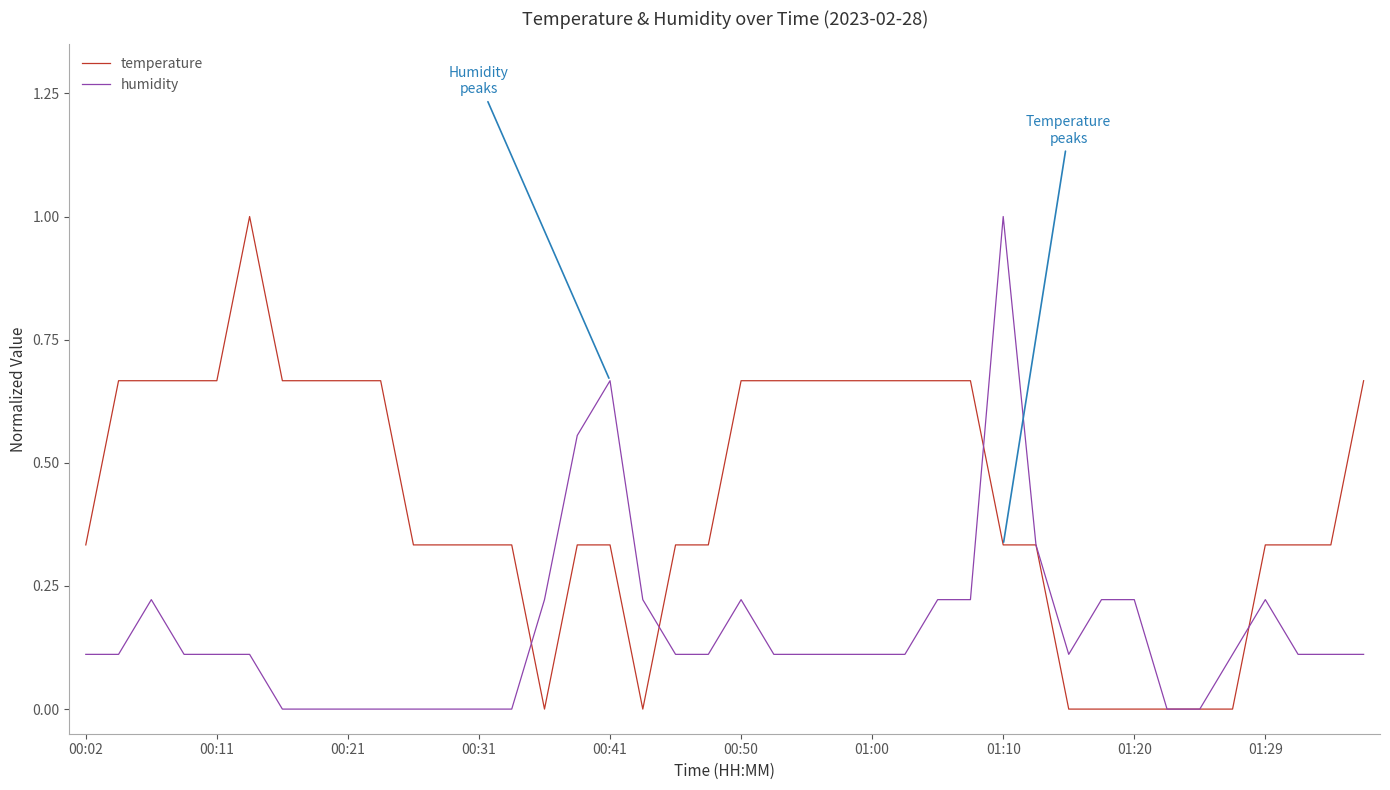

Rank the series by their average value, from highest to lowest.

temperature, humidity